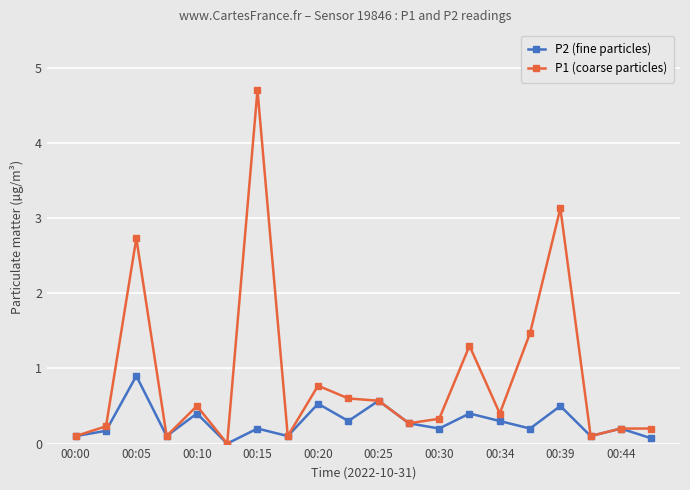

What is the value of the P1 (coarse particles) point at the 3rd from the left?

2.7